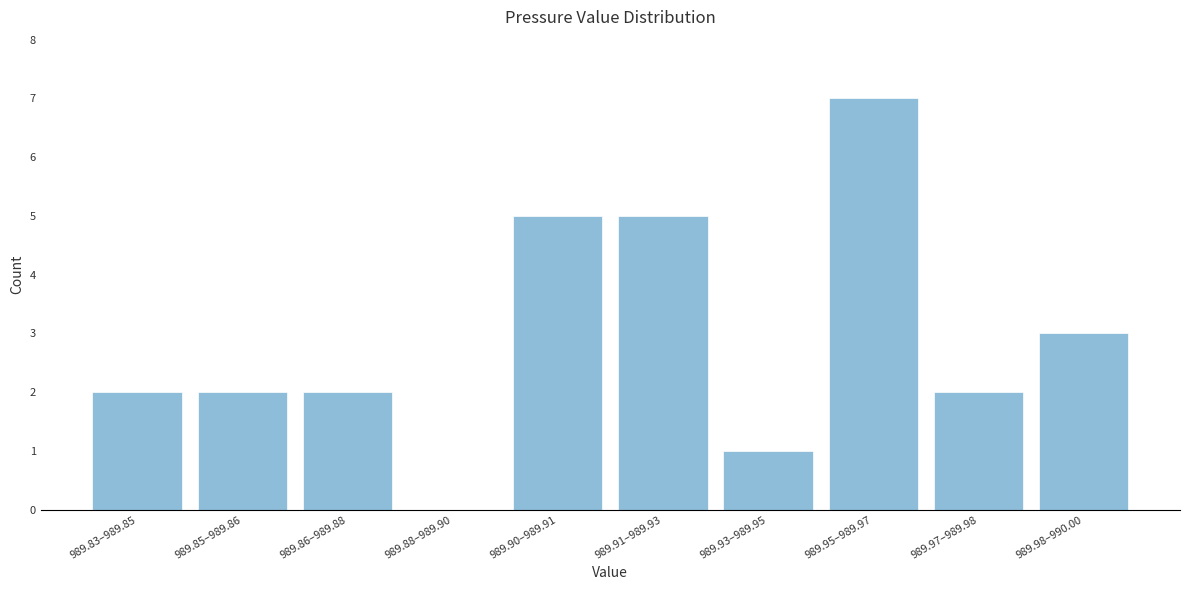

Reading left to right, what are all the values shown in this chart?

989.83–989.85=2	989.85–989.86=2	989.86–989.88=2	989.88–989.90=0	989.90–989.91=5	989.91–989.93=5	989.93–989.95=1	989.95–989.97=7	989.97–989.98=2	989.98–990.00=3